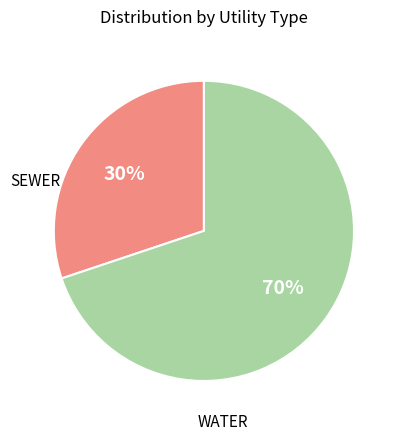

Is there any slice that represents more than half of the pie?

Yes